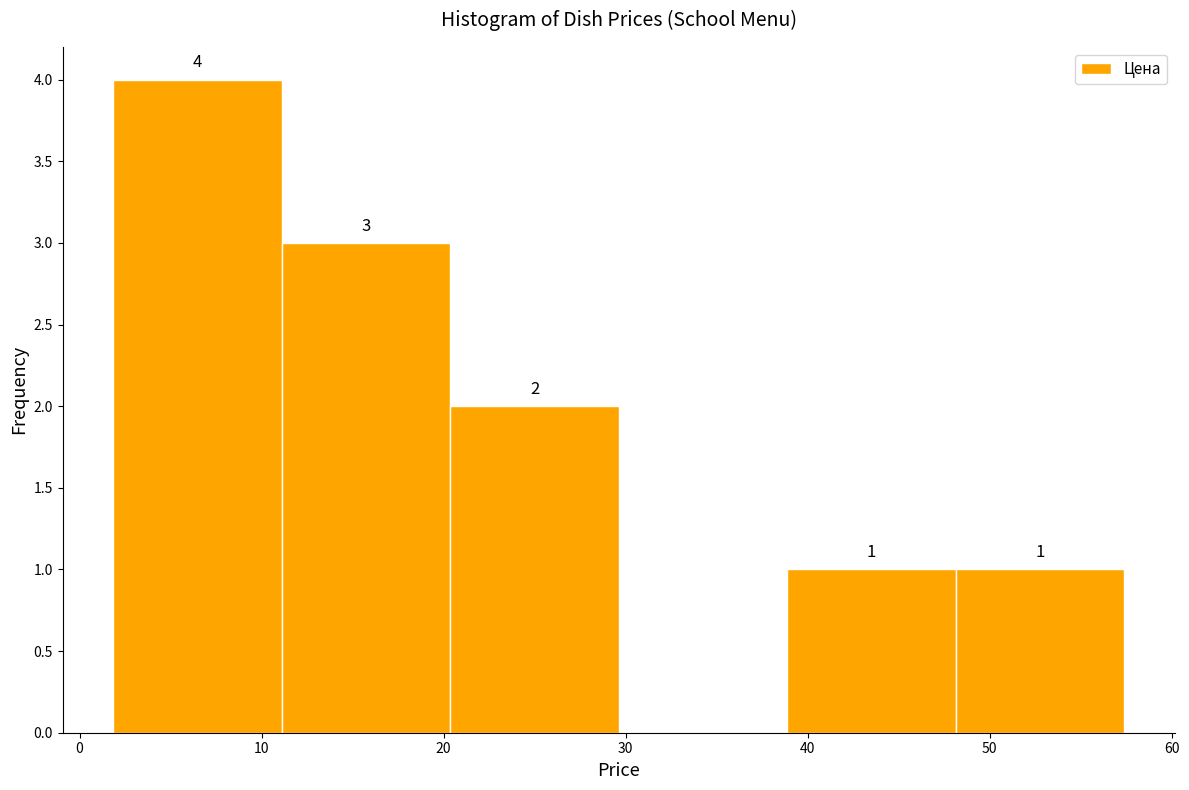

Over which range of the x-axis is the bar tallest?

2 to 11